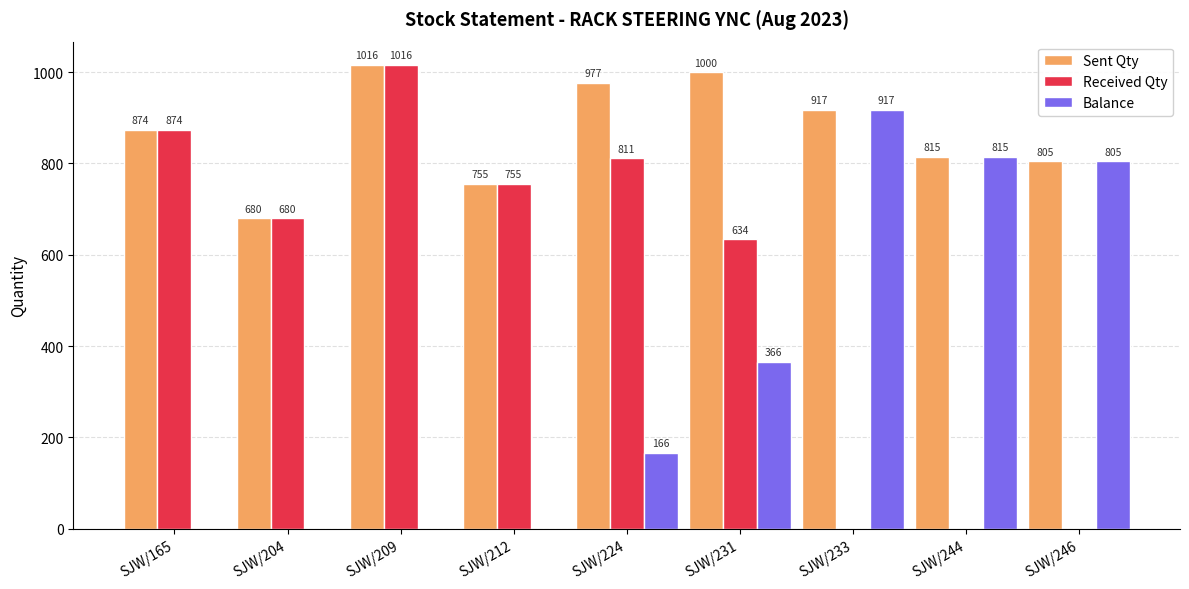

Where does the Received Qty series first go above 680?

SJW/165